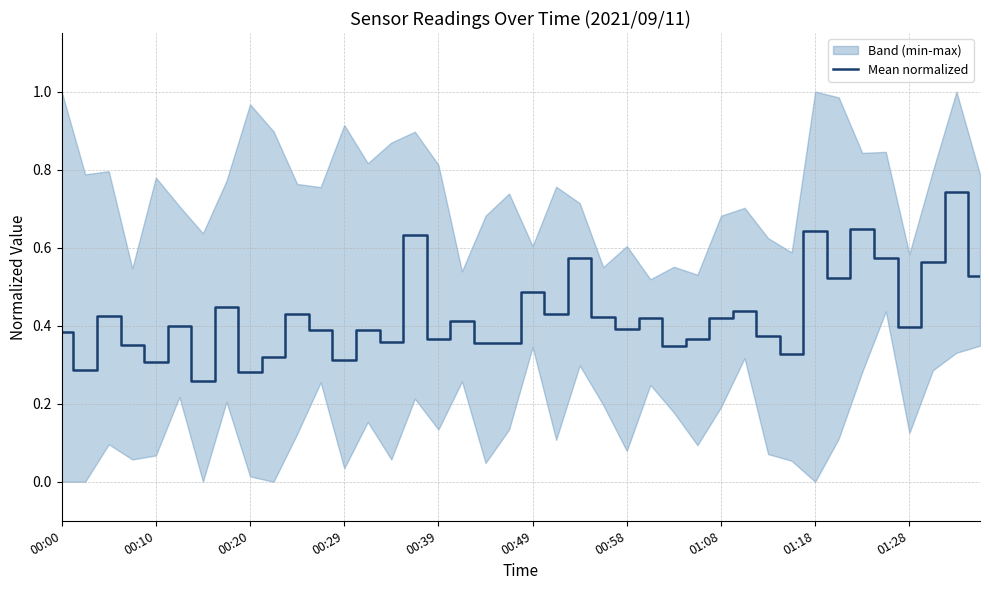

Rank the categories by value from highest to lowest.

38, 34, 32, 15, 35, 22, 37, 39, 33, 20, 01:08, 29, 21, 10, 00:20, 23, 28, 25, 17, 00:49, 36, 24, 13, 11, 00:00, 30, 16, 27, 14, 19, 18, 00:29, 26, 31, 01:28, 12, 00:39, 00:10, 01:18, 00:58